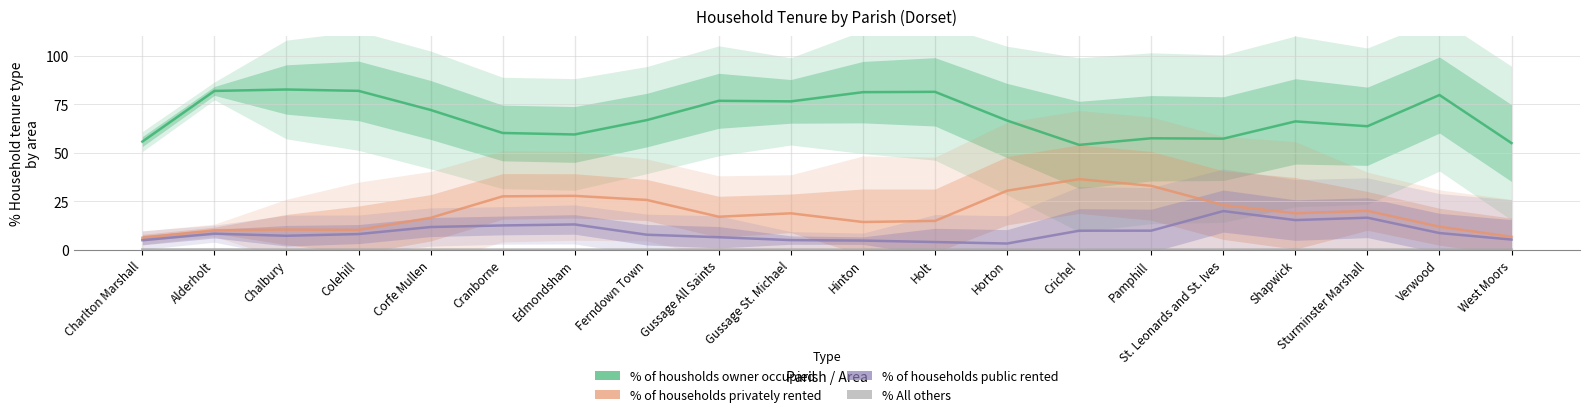

Rank the series at Edmondsham from highest to lowest value.

% of housholds owner occupied, % of households privately rented, % of households public rented, % All others